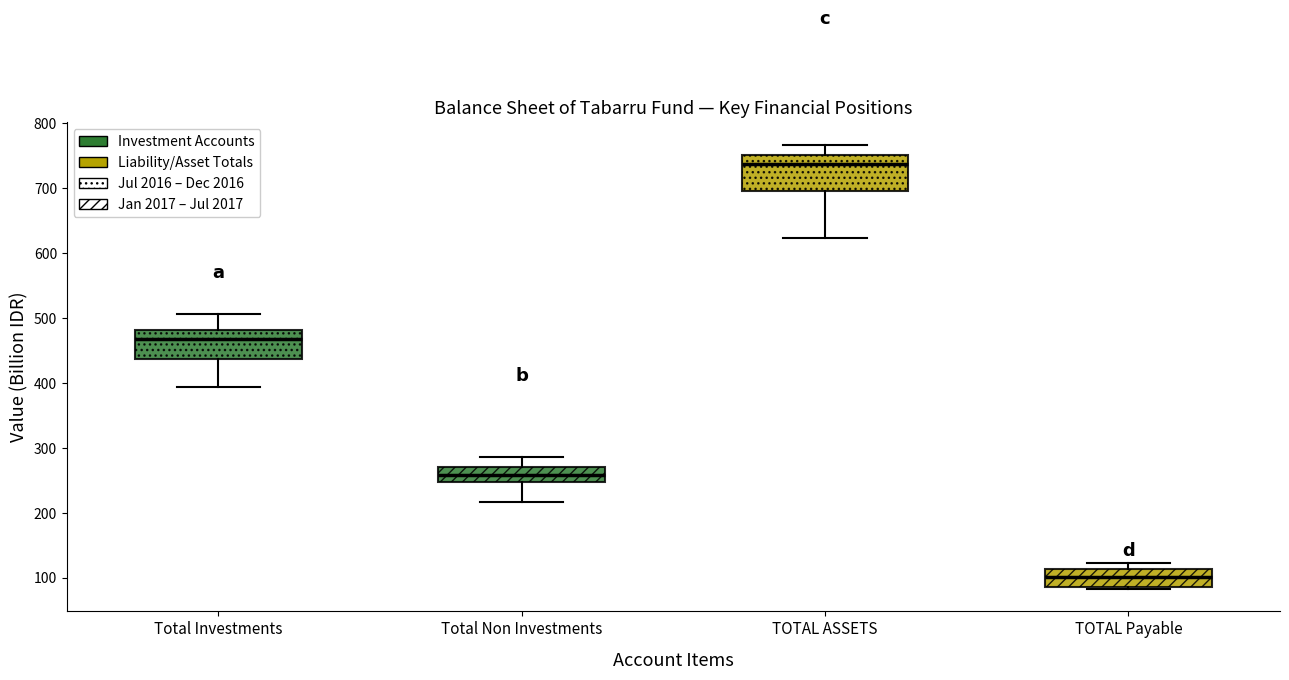

Which box's median line is the highest?

TOTAL ASSETS